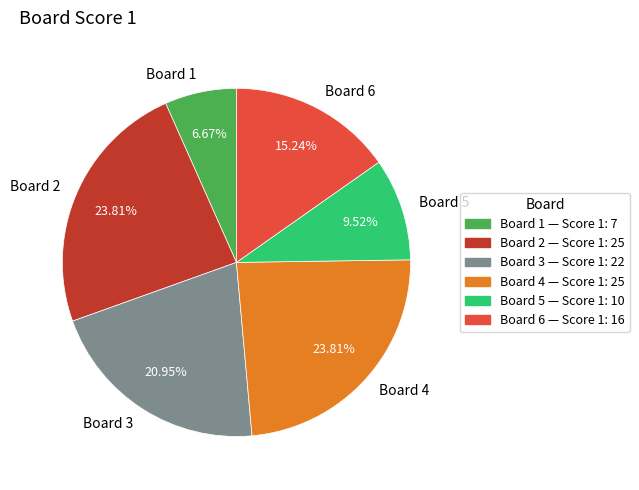

Does any single category account for the majority?

No